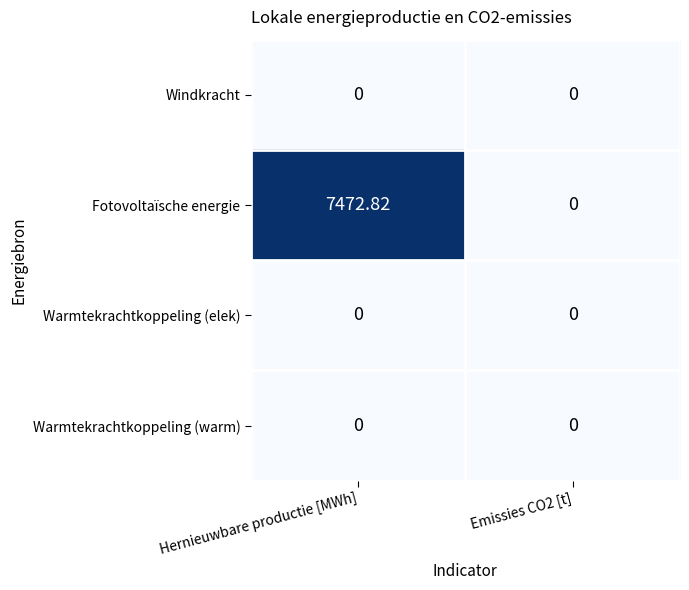

How many distinct data groups are displayed?

4